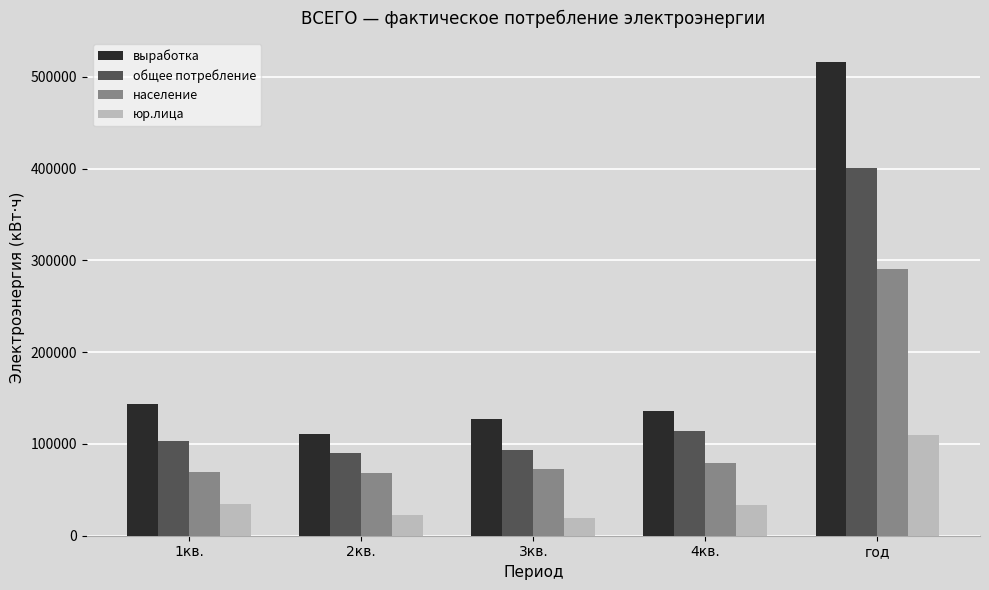

Which category has the highest value across all series?

год